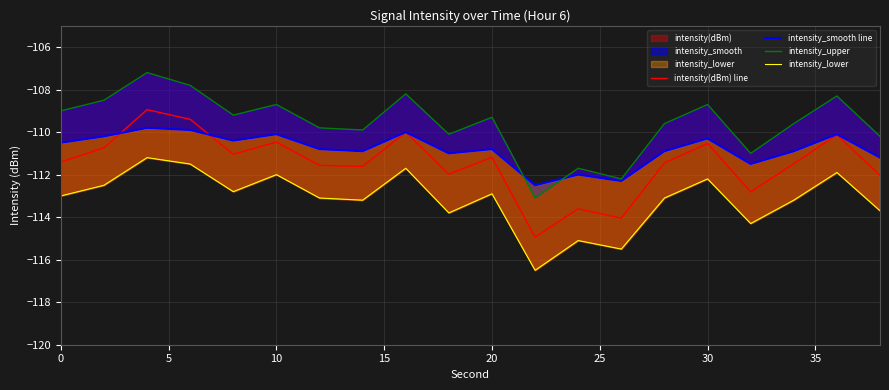

What is the lowest value of the intensity(dBm) line series?

-114.9